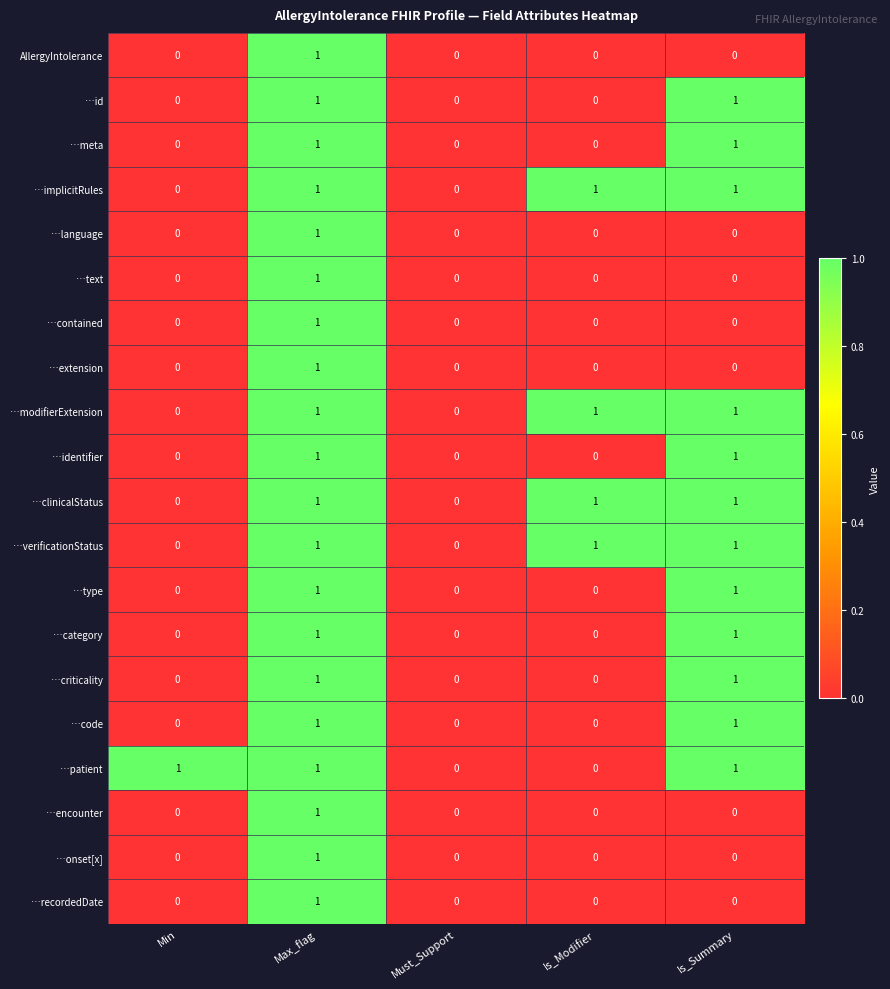

Count the AllergyIntolerance values in the range 0 to 1.

5